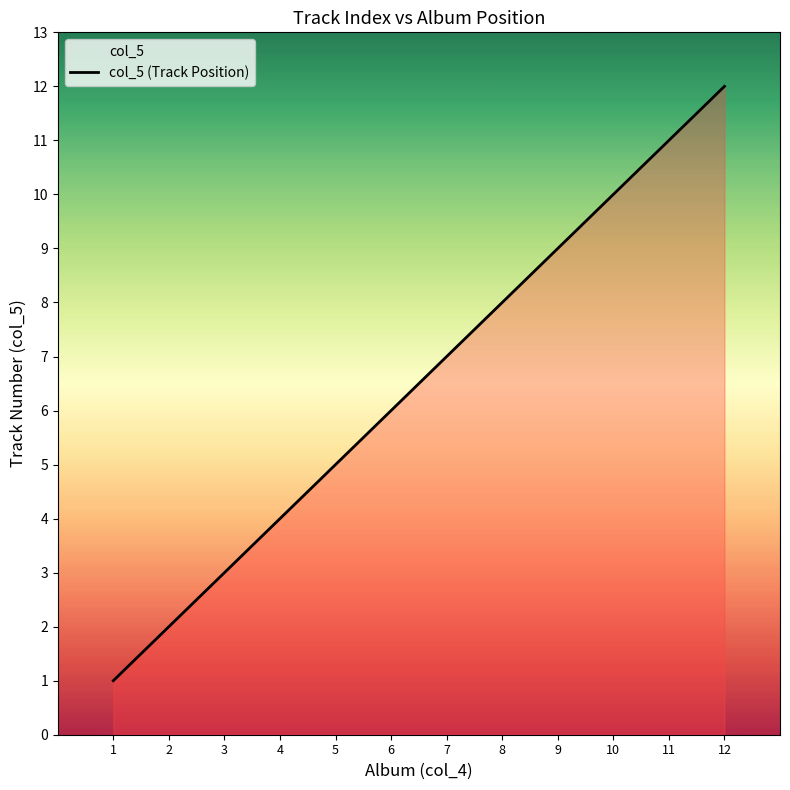

List the labels in order of value, smallest first.

1, 2, 3, 4, 5, 6, 7, 8, 9, 10, 11, 12